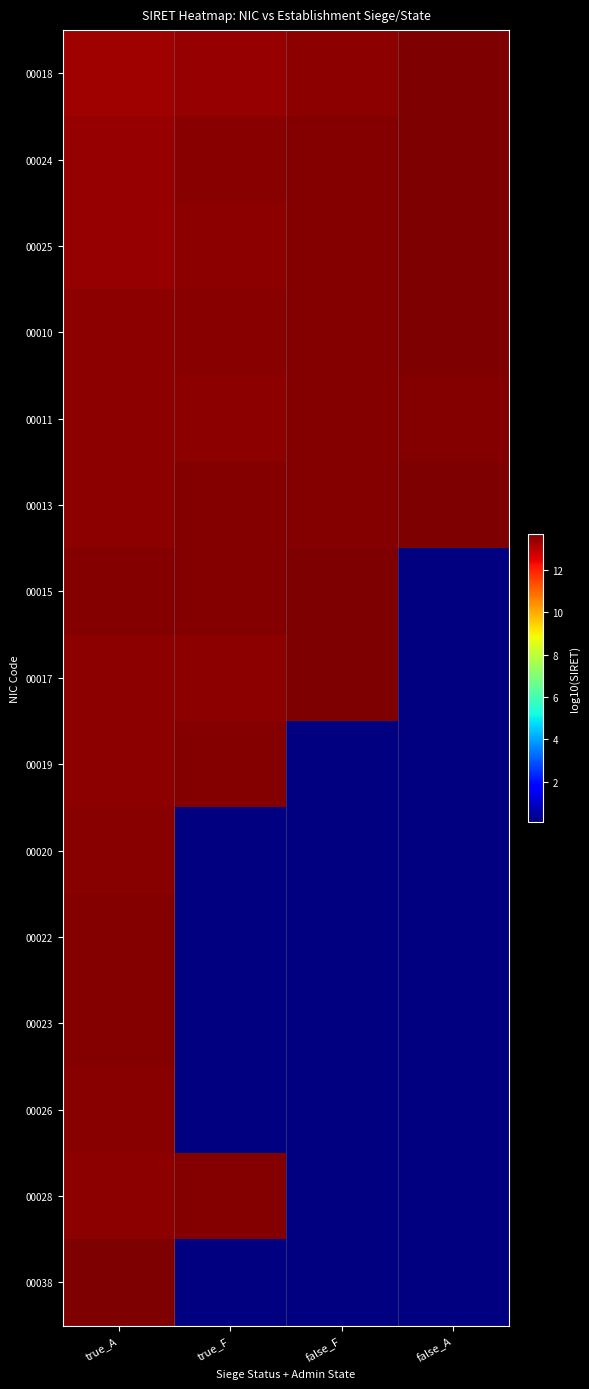

At how many categories does at least one series exceed 5?

4